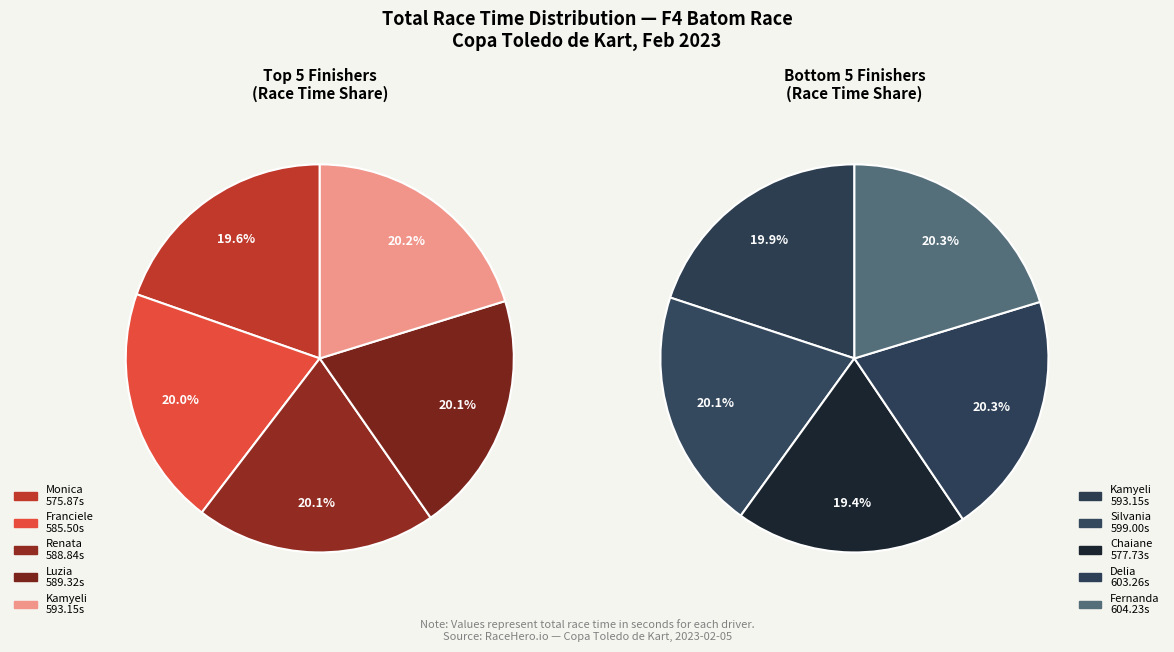

Which has a higher value, Chaiane or Monica?

Chaiane